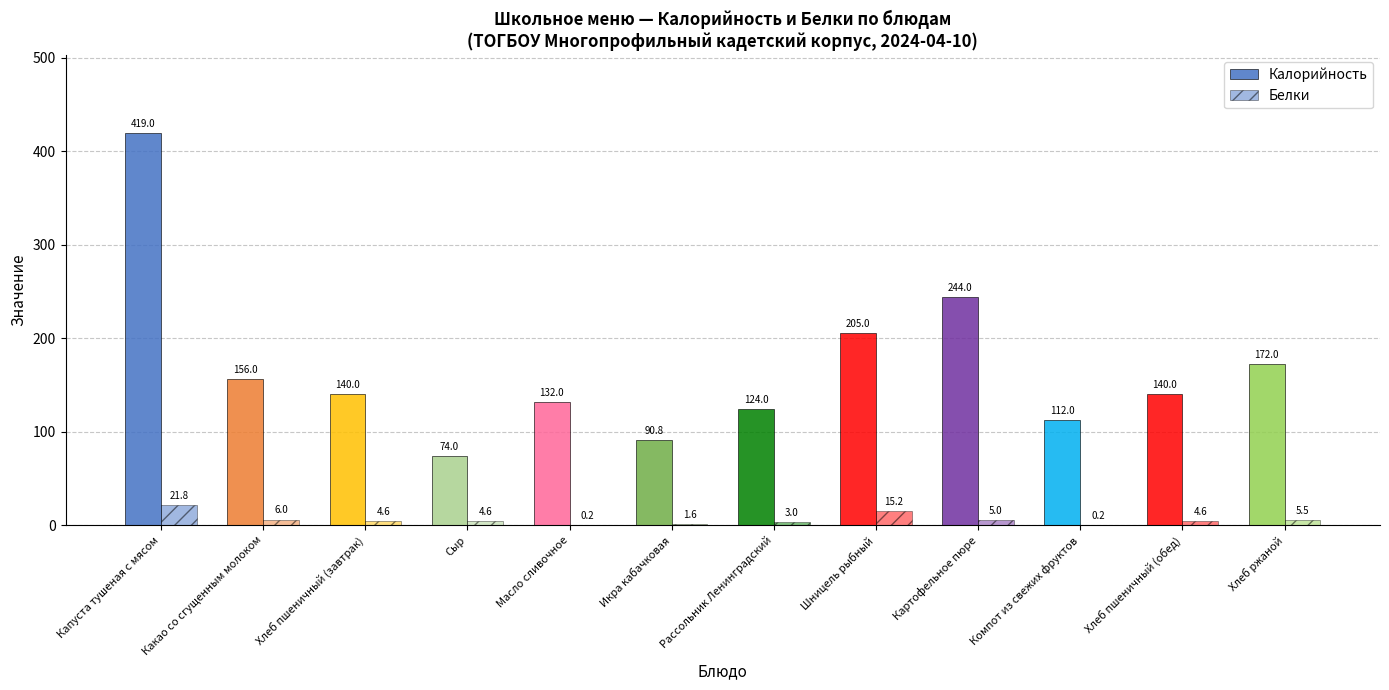

List the labels in order of Белки value, smallest first.

Масло сливочное, Компот из свежих фруктов, Икра кабачковая, Рассольник Ленинградский, Хлеб пшеничный (обед), Хлеб пшеничный (завтрак), Сыр, Картофельное пюре, Хлеб ржаной, Какао со сгущенным молоком, Шницель рыбный, Капуста тушеная с мясом